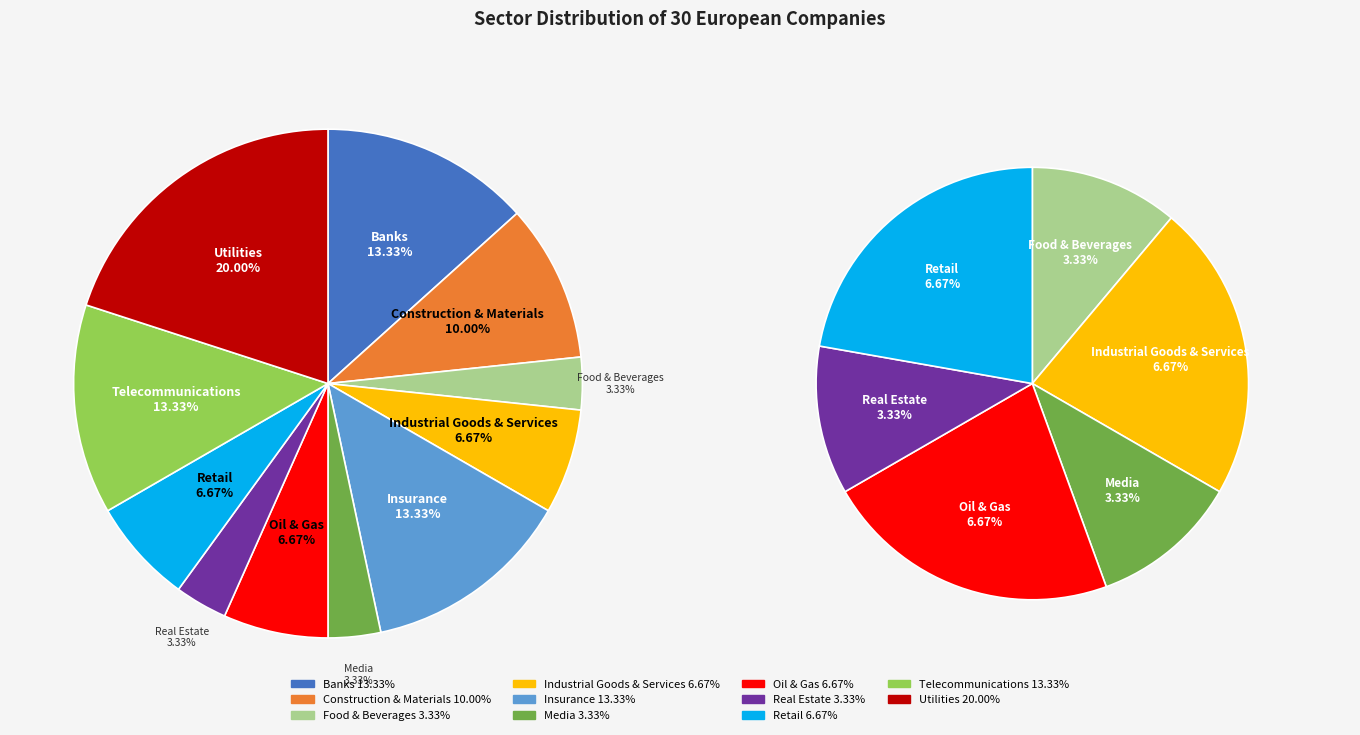

Is there any slice that represents more than half of the pie?

No